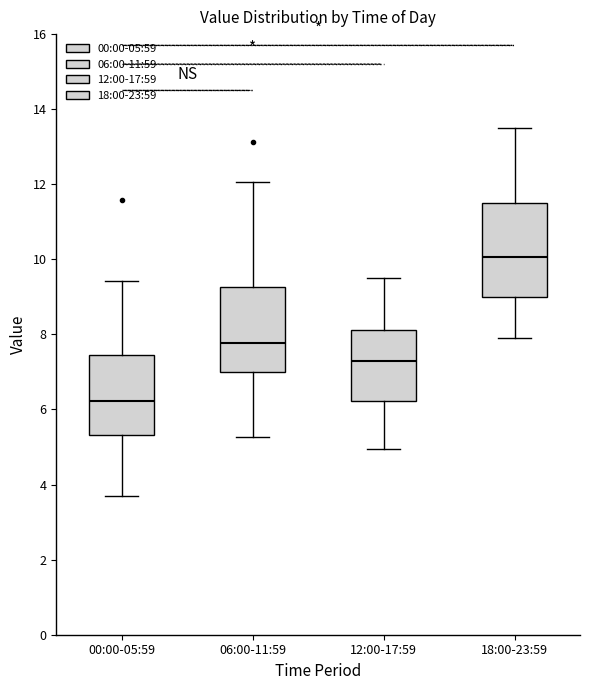

Reading left to right, read every box against the y-axis: the position of its median line, the range the box covers, and the ends of its whiskers. The values are not printed on the chart, so give them approximately, as read against the axis.

00:00-05:59: median 6.2, box 5.4 to 7.4, whiskers 3.8 to 9.4
06:00-11:59: median 7.8, box 7.0 to 9.2, whiskers 5.2 to 12.0
12:00-17:59: median 7.4, box 6.2 to 8.2, whiskers 5.0 to 9.6
18:00-23:59: median 10.0, box 9.0 to 11.6, whiskers 8.0 to 13.6